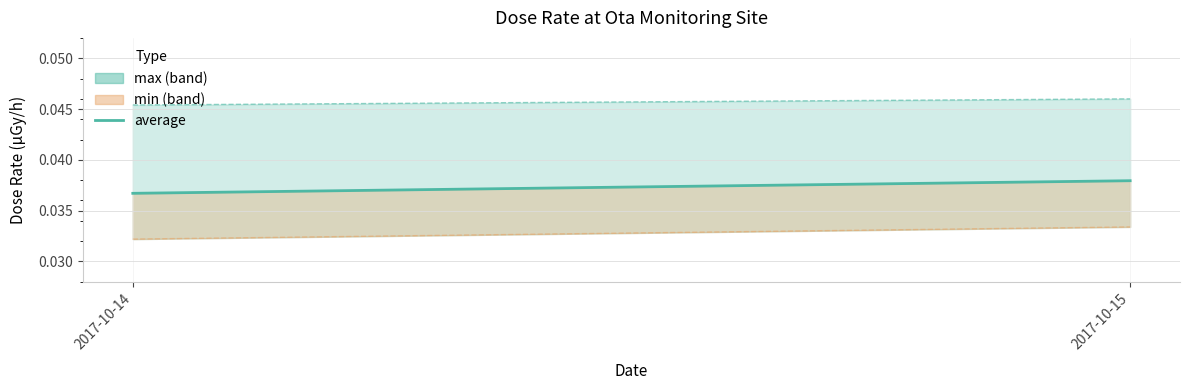

Is it true that the value at 2017-10-14 is 0.0?

True